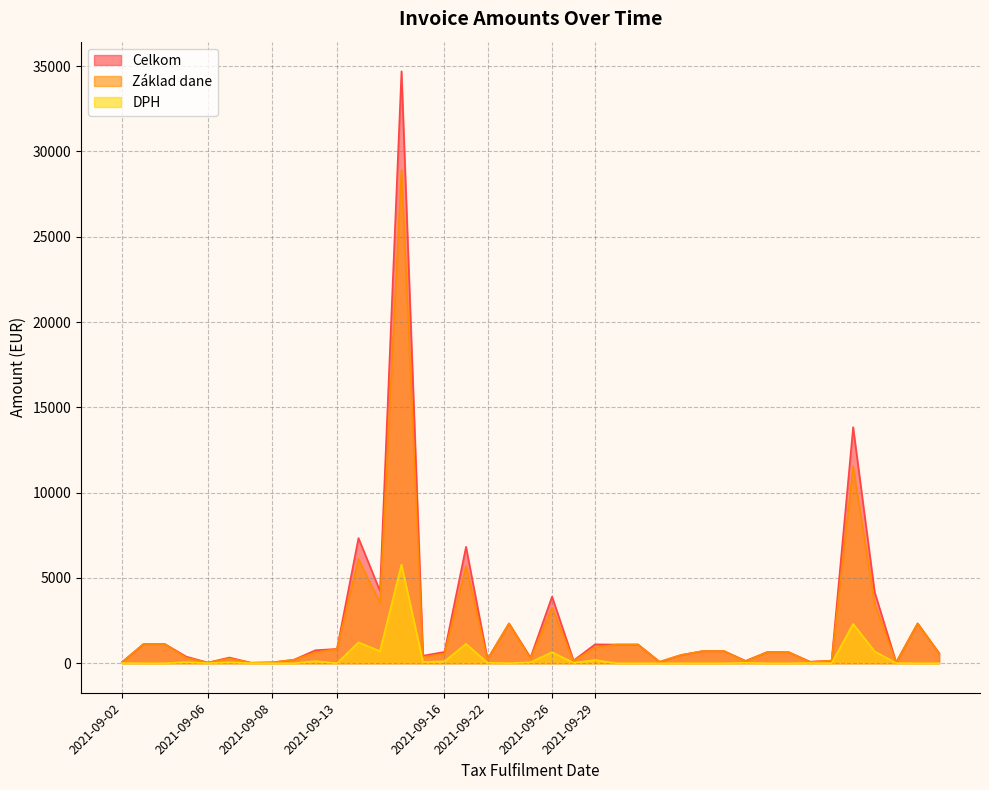

True or false: DPH has a value of 26.2 at 2021-09-27.

True